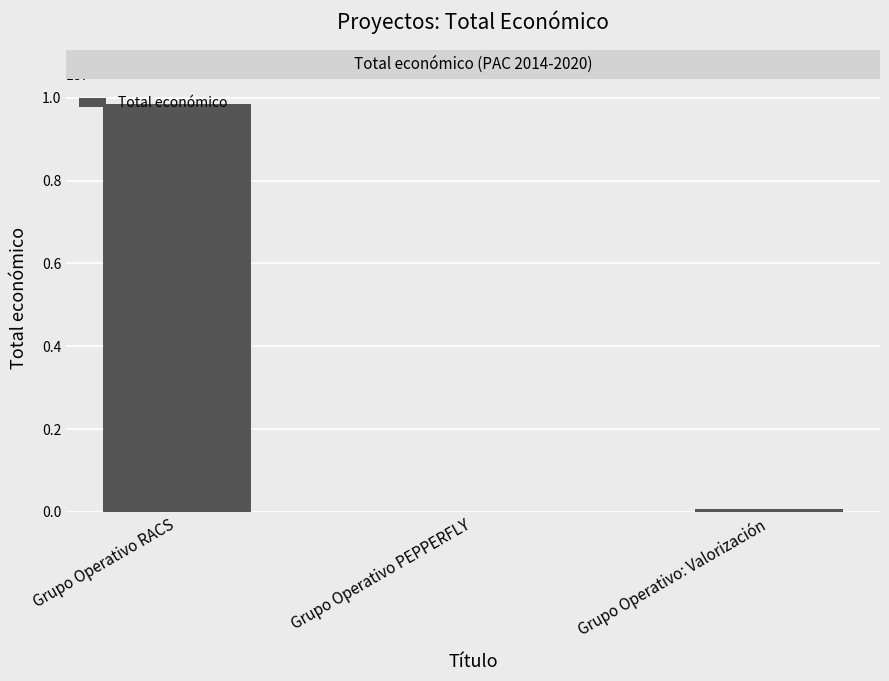

True or false: the data shows 63660 at Grupo Operativo: Valorización.

True